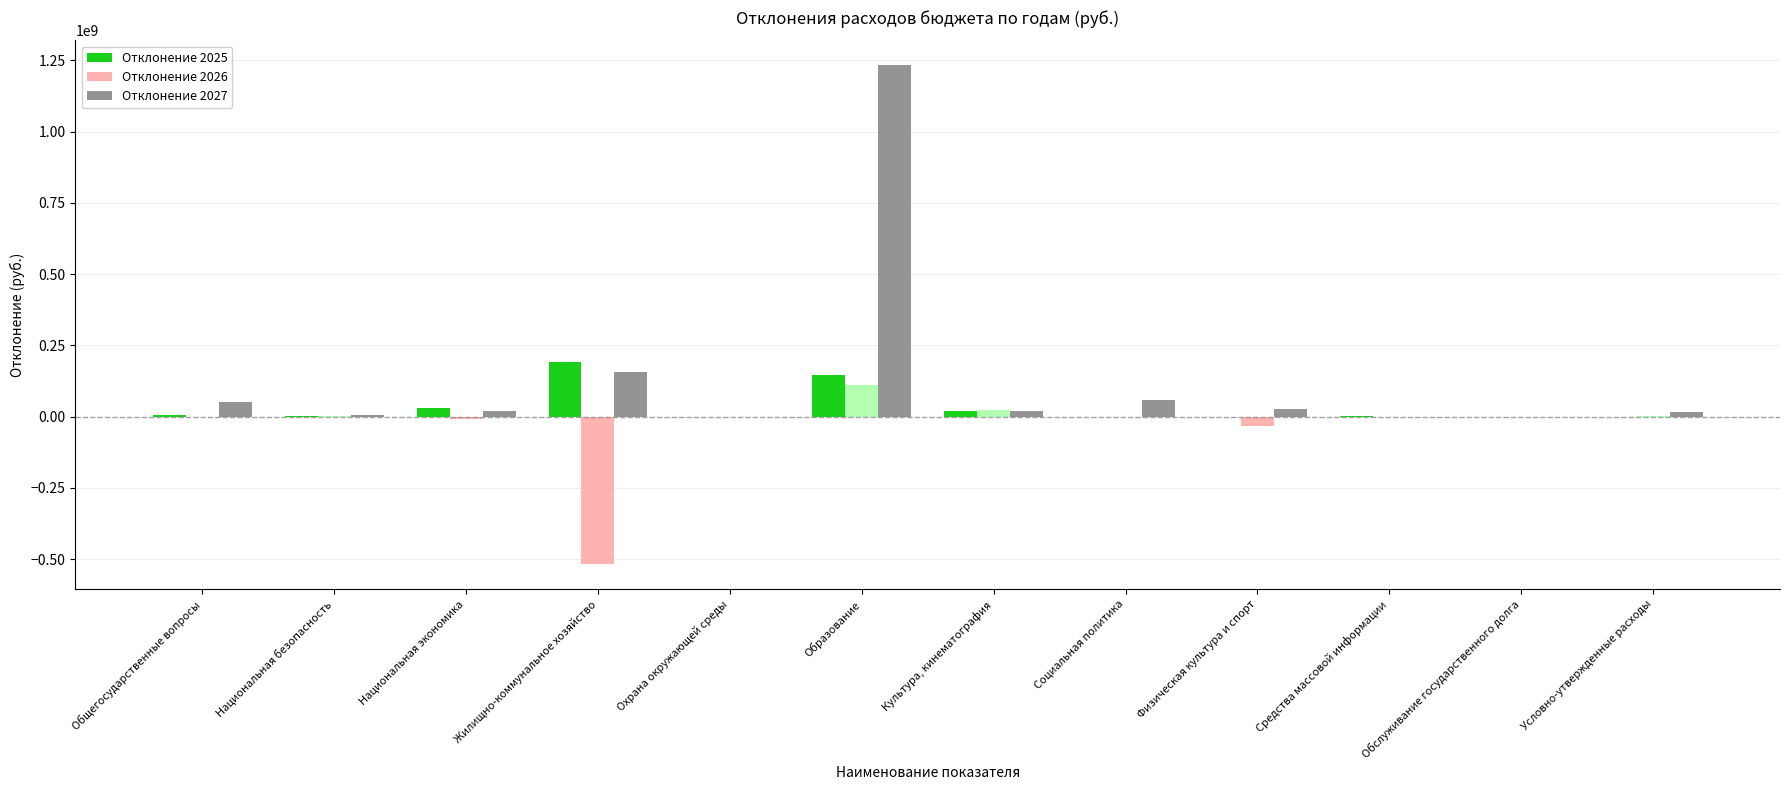

The Отклонение 2026 series shows 0.0 at Обслуживание государственного долга. True or false?

True